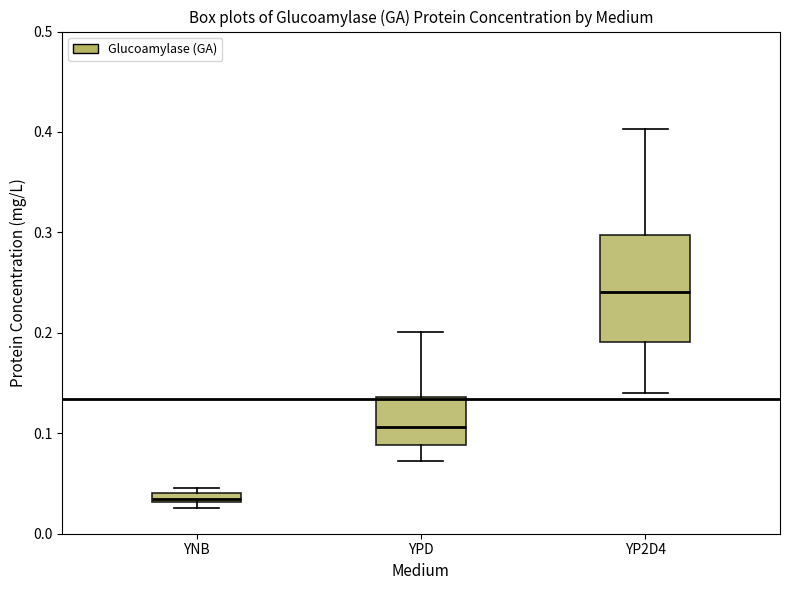

Comparing the boxes themselves (not the whiskers), which one is the tallest?

YP2D4